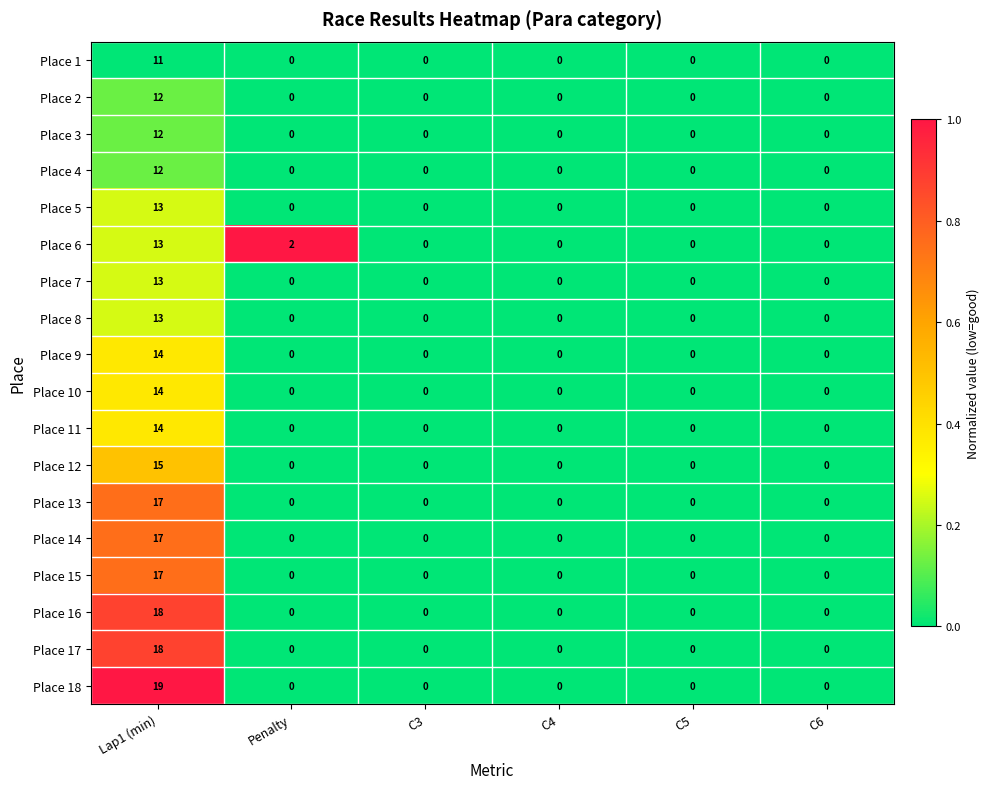

What is the difference between the maximum and minimum values in the Place 13 series?

17